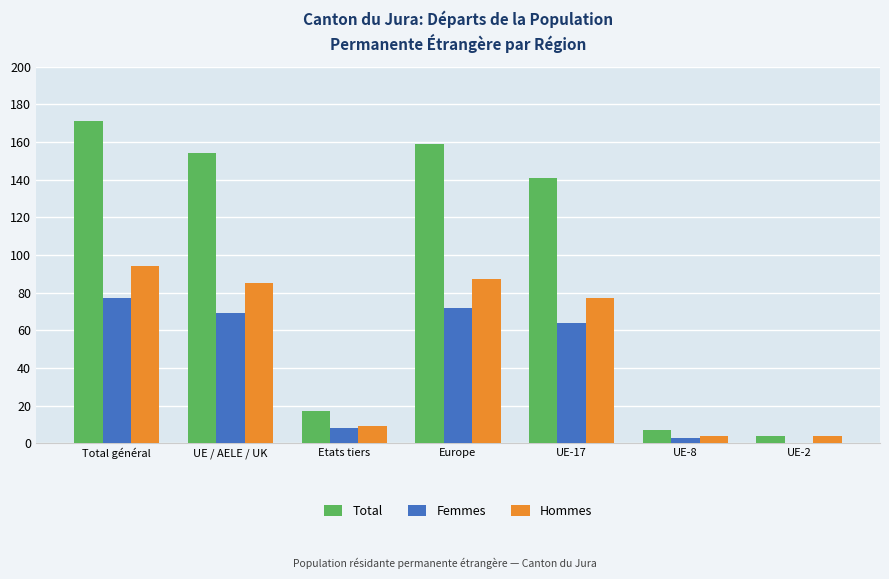

At which label does Femmes first exceed 64?

Total général